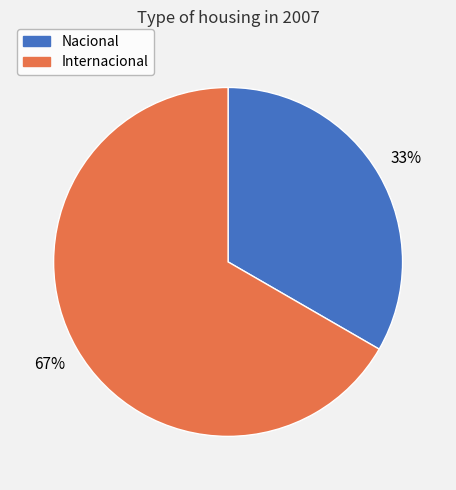

What is the smallest slice in the pie chart?

Nacional